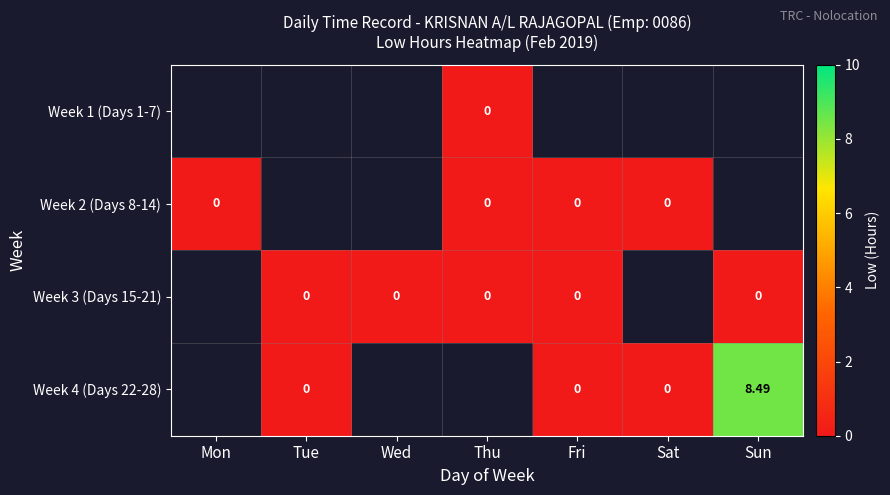

How many categories are shown in the chart?

7